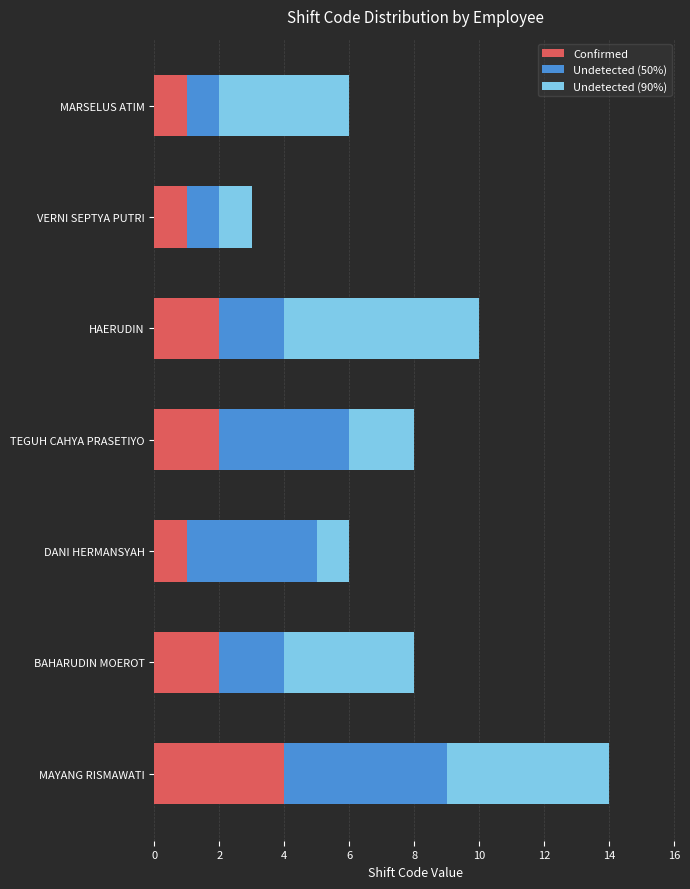

What is the difference between the Confirmed values at MARSELUS ATIM and MAYANG RISMAWATI?

3